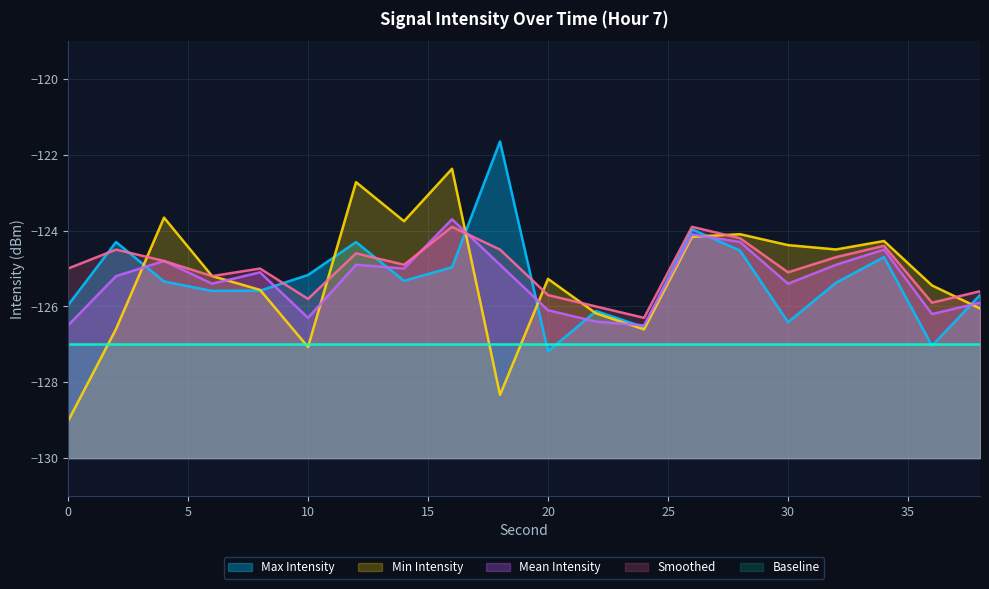

What is the smallest value displayed?

-129.0